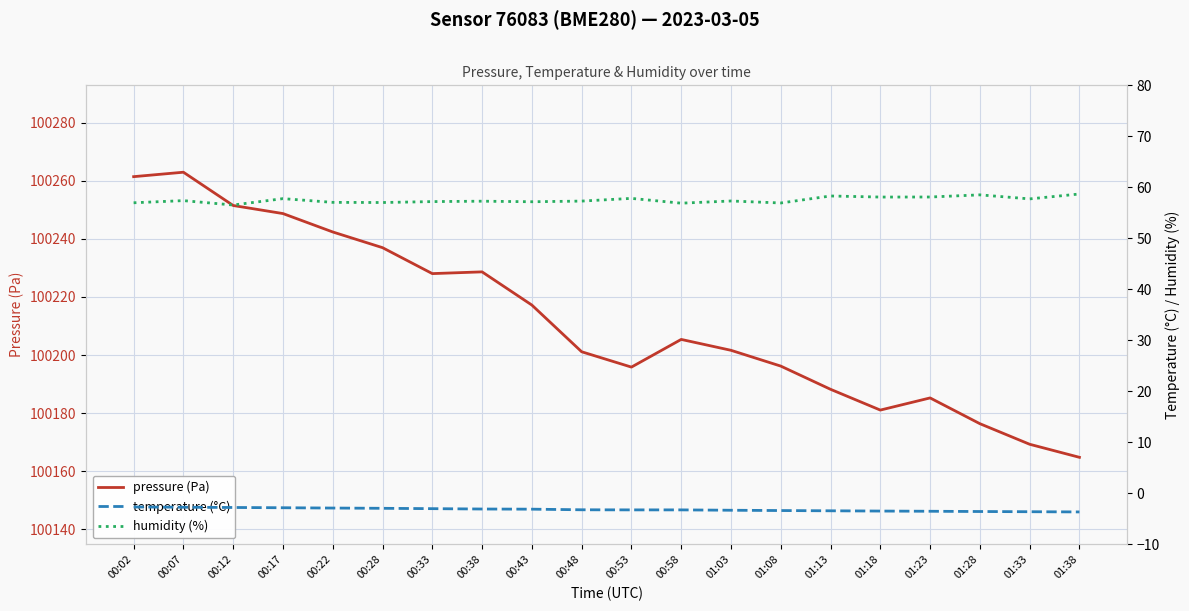

What is the label of the 14th point from the left?

01:08